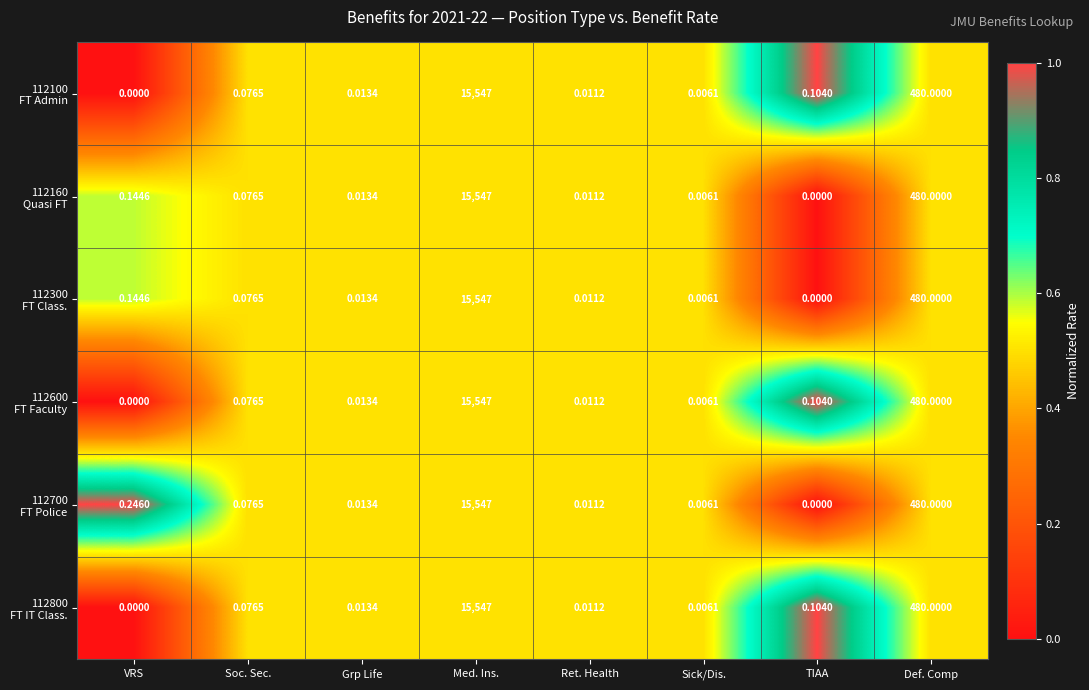

At which category is the sum across all series the highest?

Med. Ins.